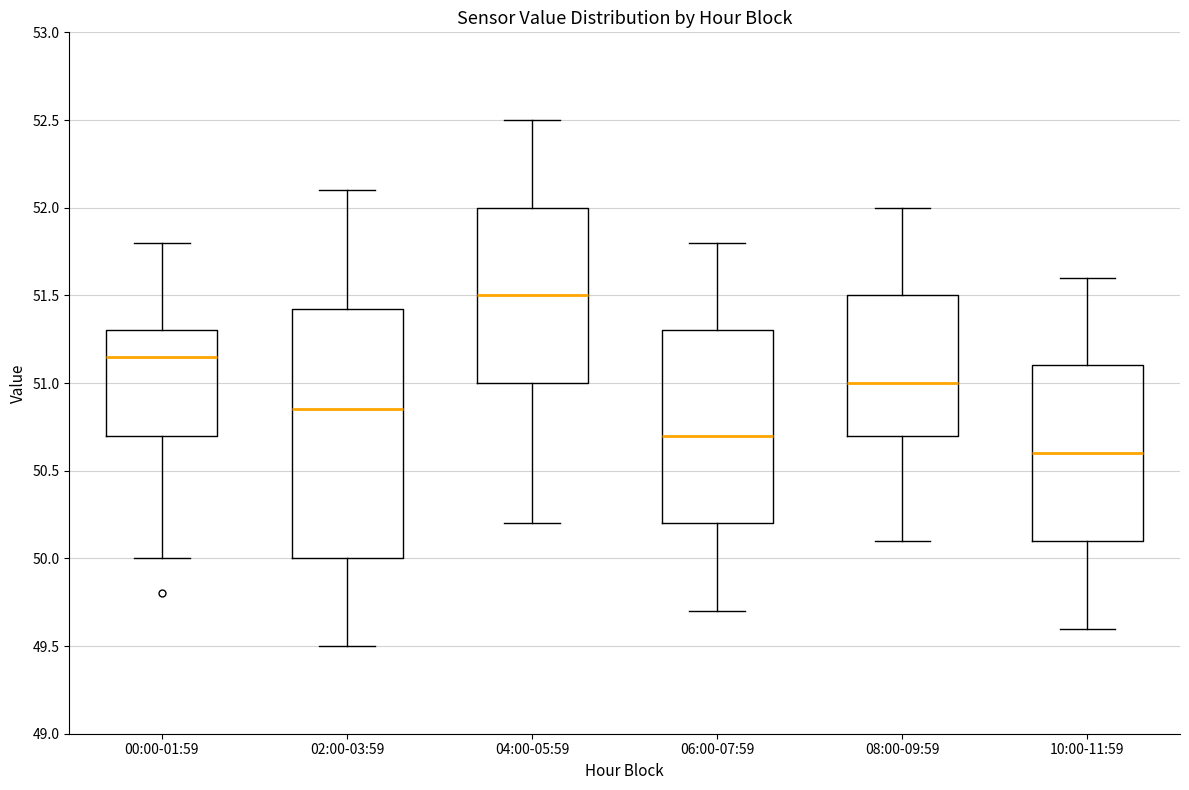

Reading left to right, transcribe this box plot: for each box, give where its median line is, the range the box spans, and where its two whiskers end, as read against the y-axis. The values are not printed on the chart, so give them approximately, as read against the axis.

00:00-01:59: median 51.15, box 50.70 to 51.30, whiskers 50.00 to 51.80
02:00-03:59: median 50.85, box 50.00 to 51.45, whiskers 49.50 to 52.10
04:00-05:59: median 51.50, box 51.00 to 52.00, whiskers 50.20 to 52.50
06:00-07:59: median 50.70, box 50.20 to 51.30, whiskers 49.70 to 51.80
08:00-09:59: median 51.00, box 50.70 to 51.50, whiskers 50.10 to 52.00
10:00-11:59: median 50.60, box 50.10 to 51.10, whiskers 49.60 to 51.60